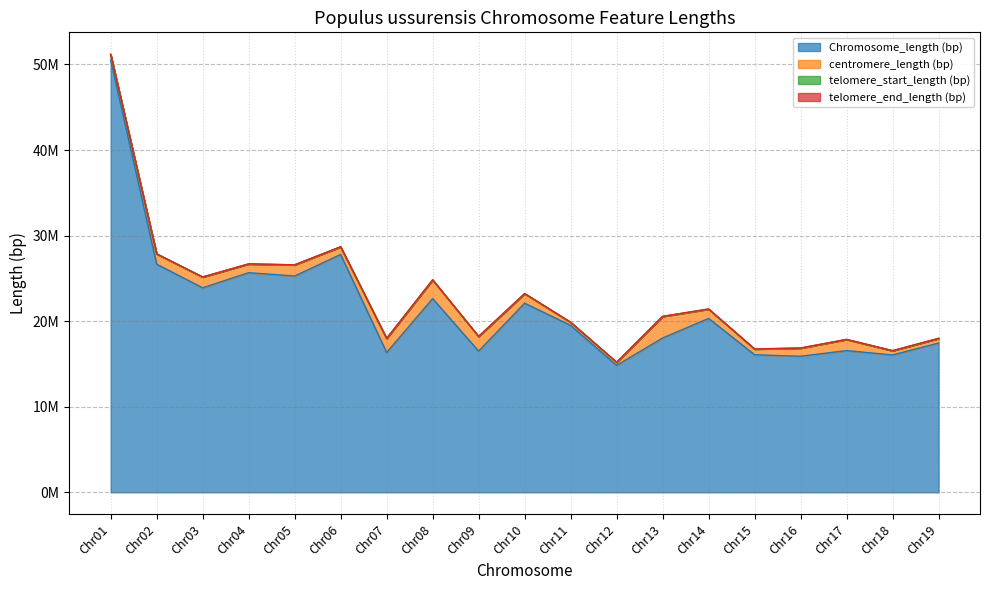

Is it true that centromere_length (bp) equals 1027717 at Chr01?

False